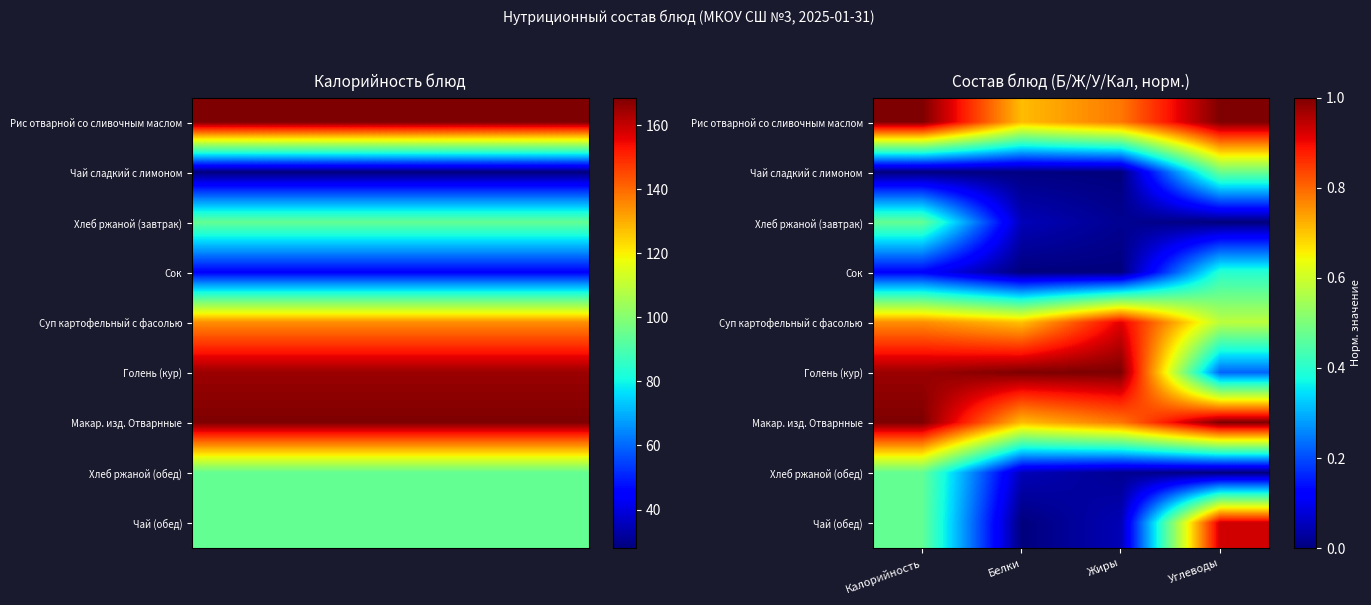

What is the maximum value shown in the chart?

1.0